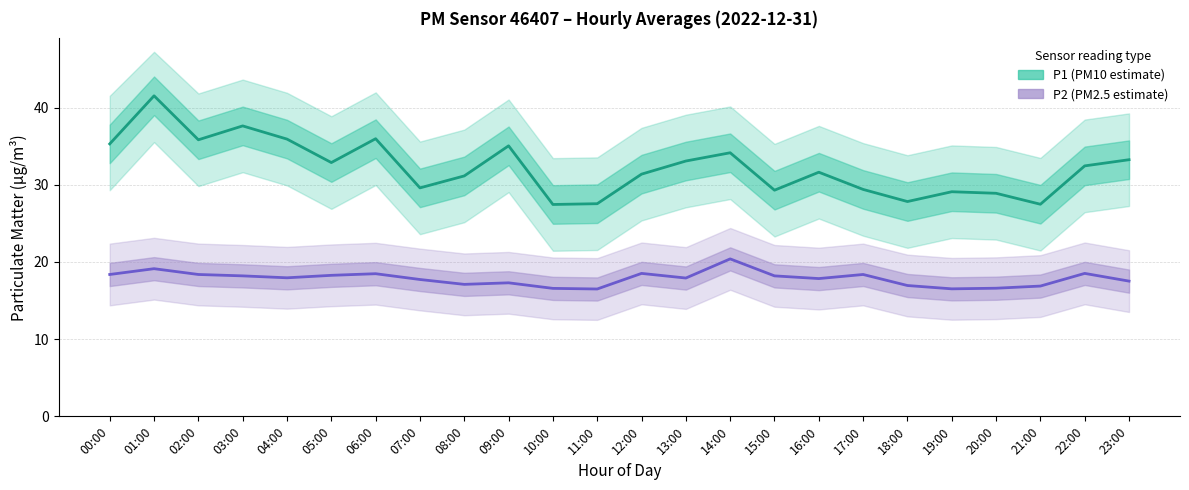

In P1 (PM10 estimate), how many points are lower than both neighbors (excluding endpoints)?

7